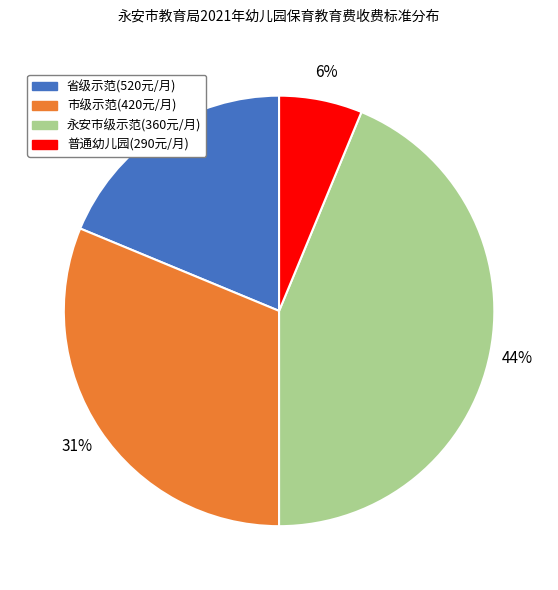

To the nearest percent, what is the average slice percentage?

25%